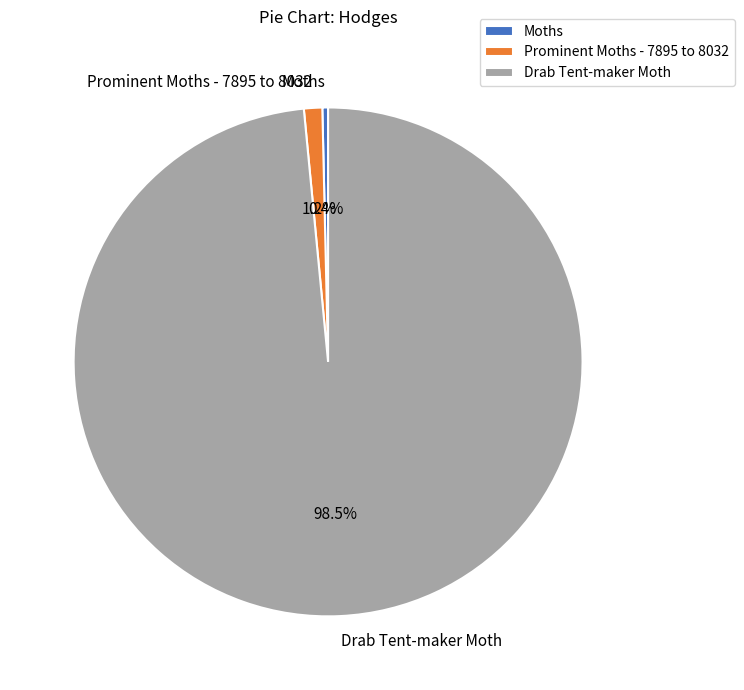

How many segments does this pie chart have?

3